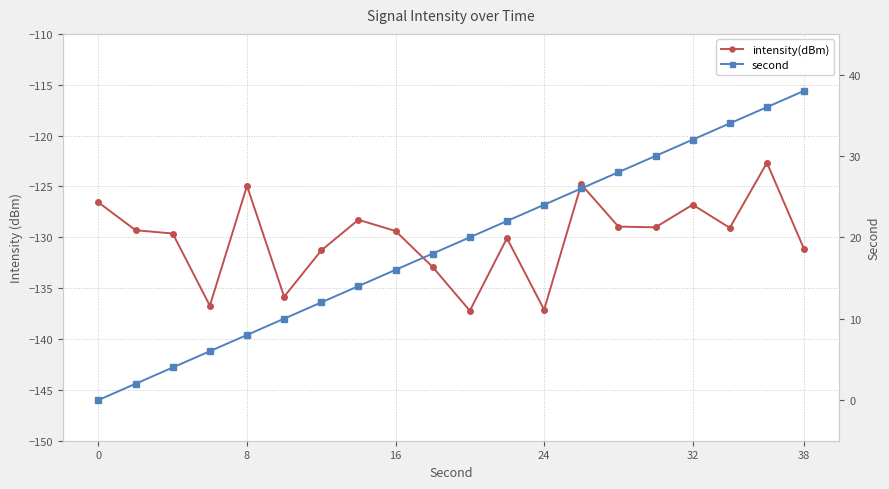

How many data points does each series have?

20